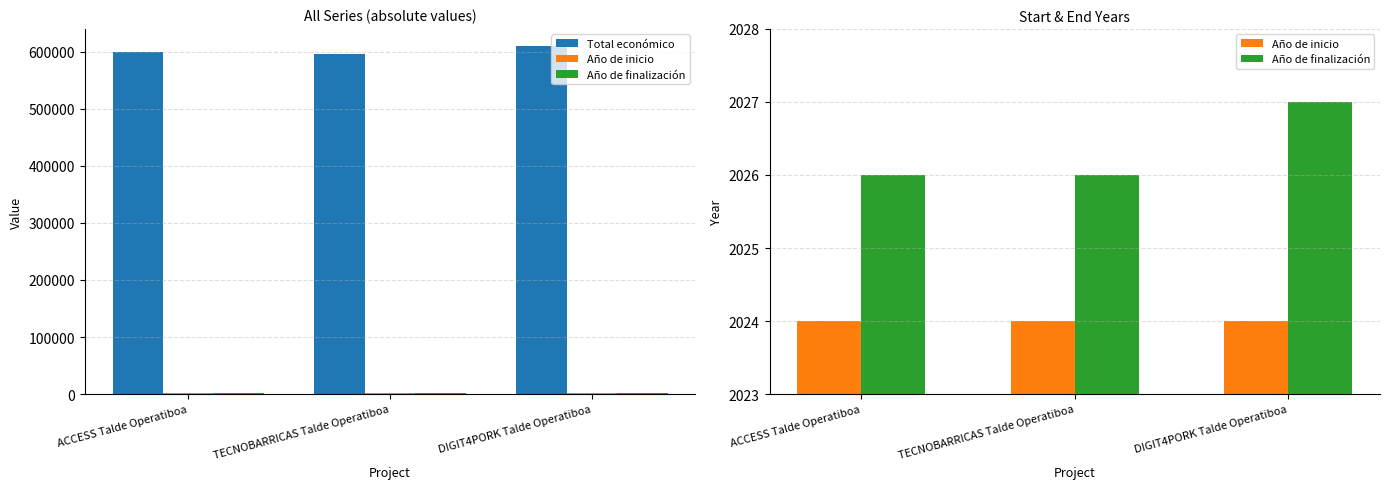

The value of Total económico at DIGIT4PORK Talde Operatiboa is 425368. True or false?

False